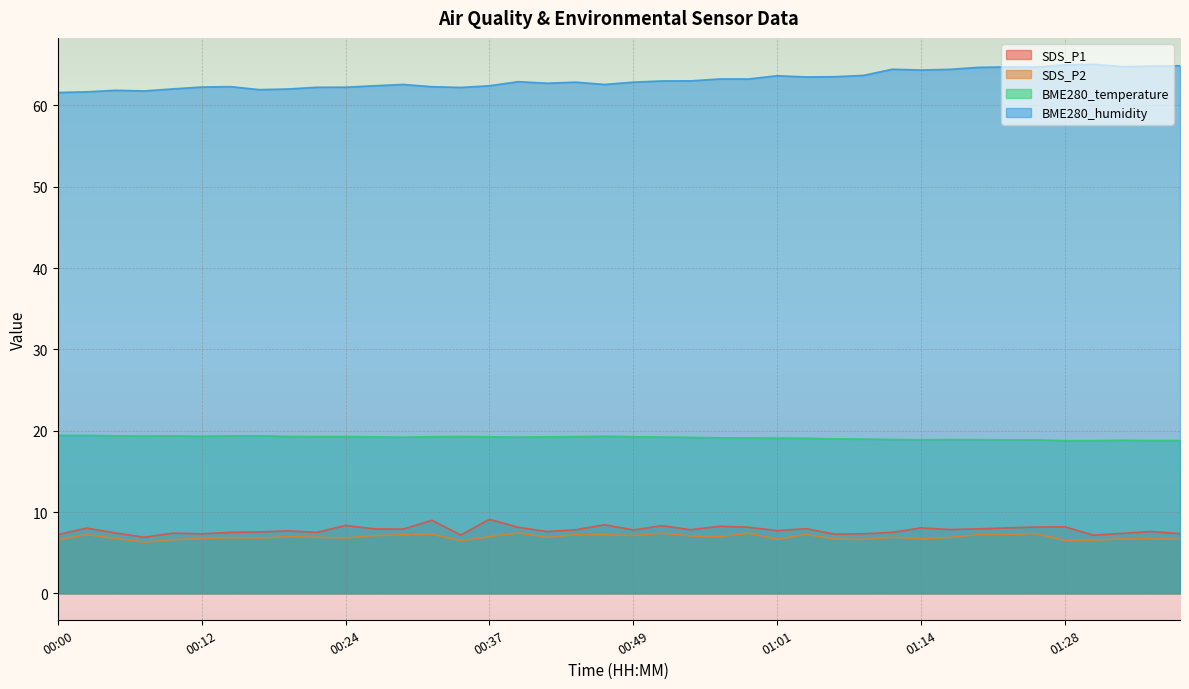

Does the chart display data point markers on the line(s)?

No